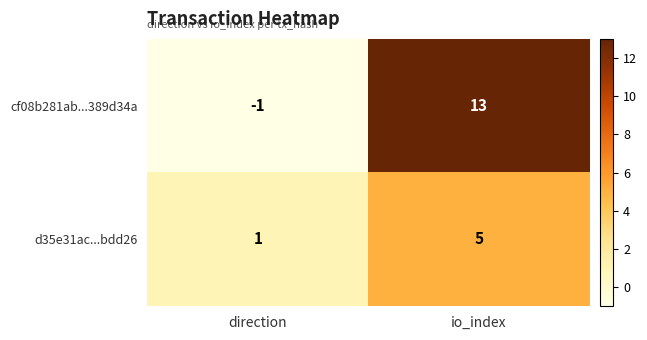

What is the maximum value shown in the chart?

13